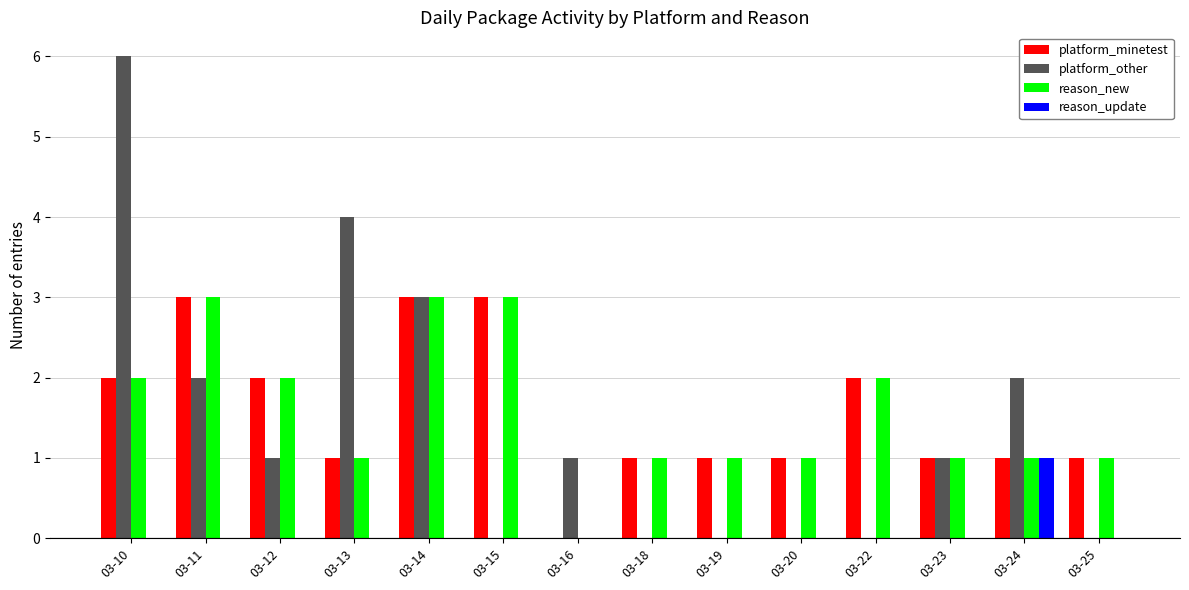

How many groups of bars are there?

14